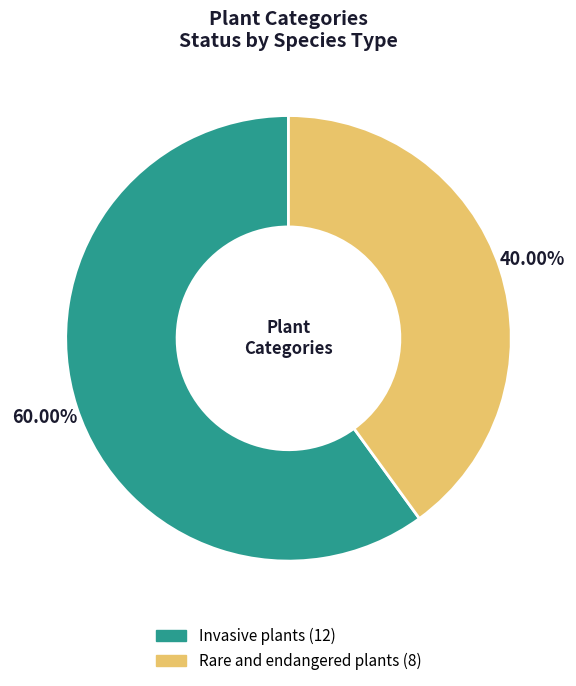

True or false: Invasive plants accounts for 68% of the total.

False